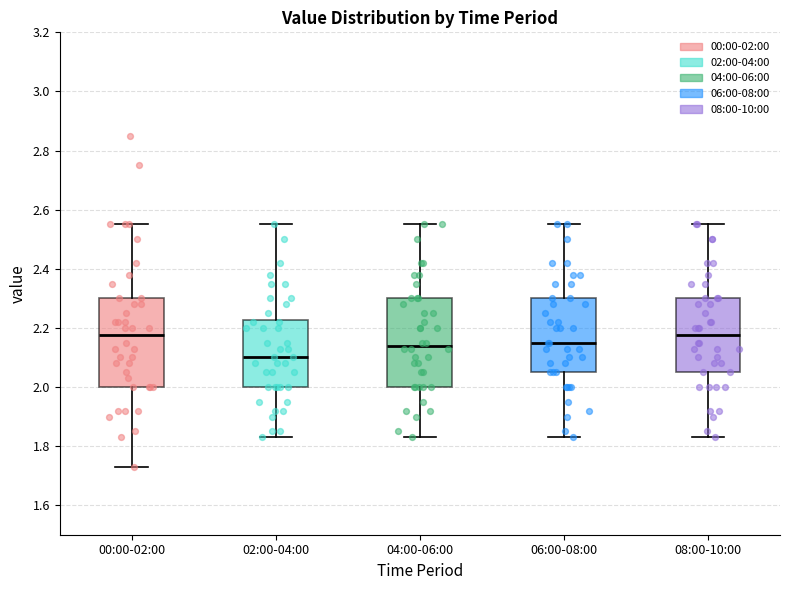

Reading left to right, read every box against the y-axis: the position of its median line, the range the box covers, and the ends of its whiskers. The values are not printed on the chart, so give them approximately, as read against the axis.

00:00-02:00: median 2.18, box 2.00 to 2.30, whiskers 1.74 to 2.56
02:00-04:00: median 2.10, box 2.00 to 2.22, whiskers 1.84 to 2.56
04:00-06:00: median 2.14, box 2.00 to 2.30, whiskers 1.84 to 2.56
06:00-08:00: median 2.16, box 2.06 to 2.30, whiskers 1.84 to 2.56
08:00-10:00: median 2.18, box 2.06 to 2.30, whiskers 1.84 to 2.56